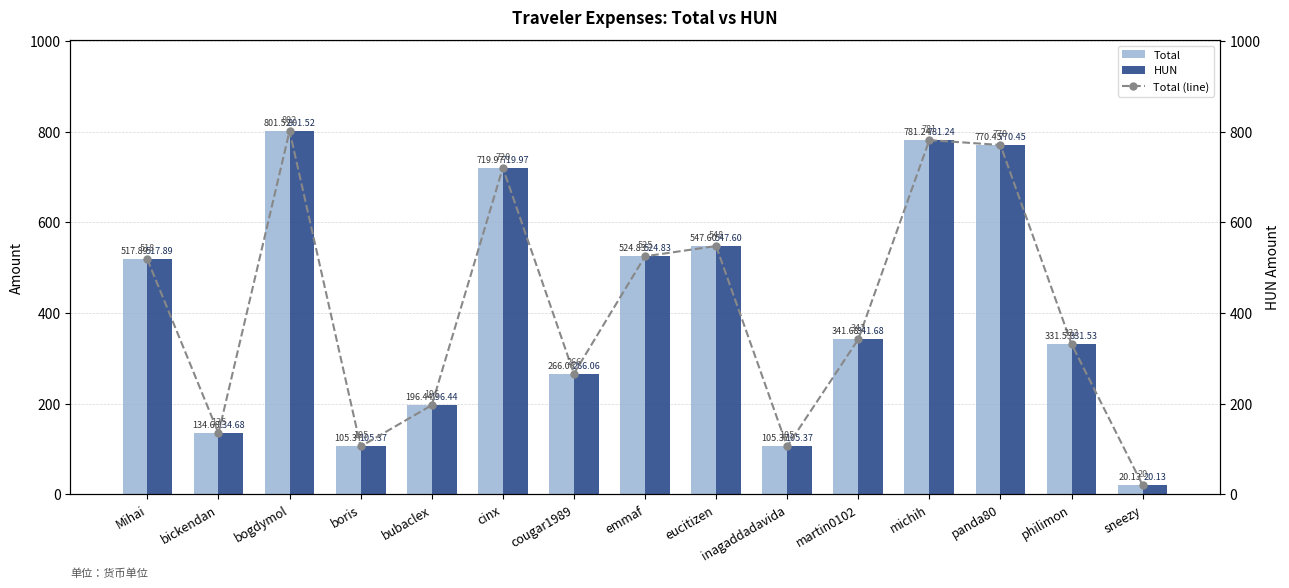

At martin0102, list the series in order from largest to smallest.

Total, HUN, Total (line)